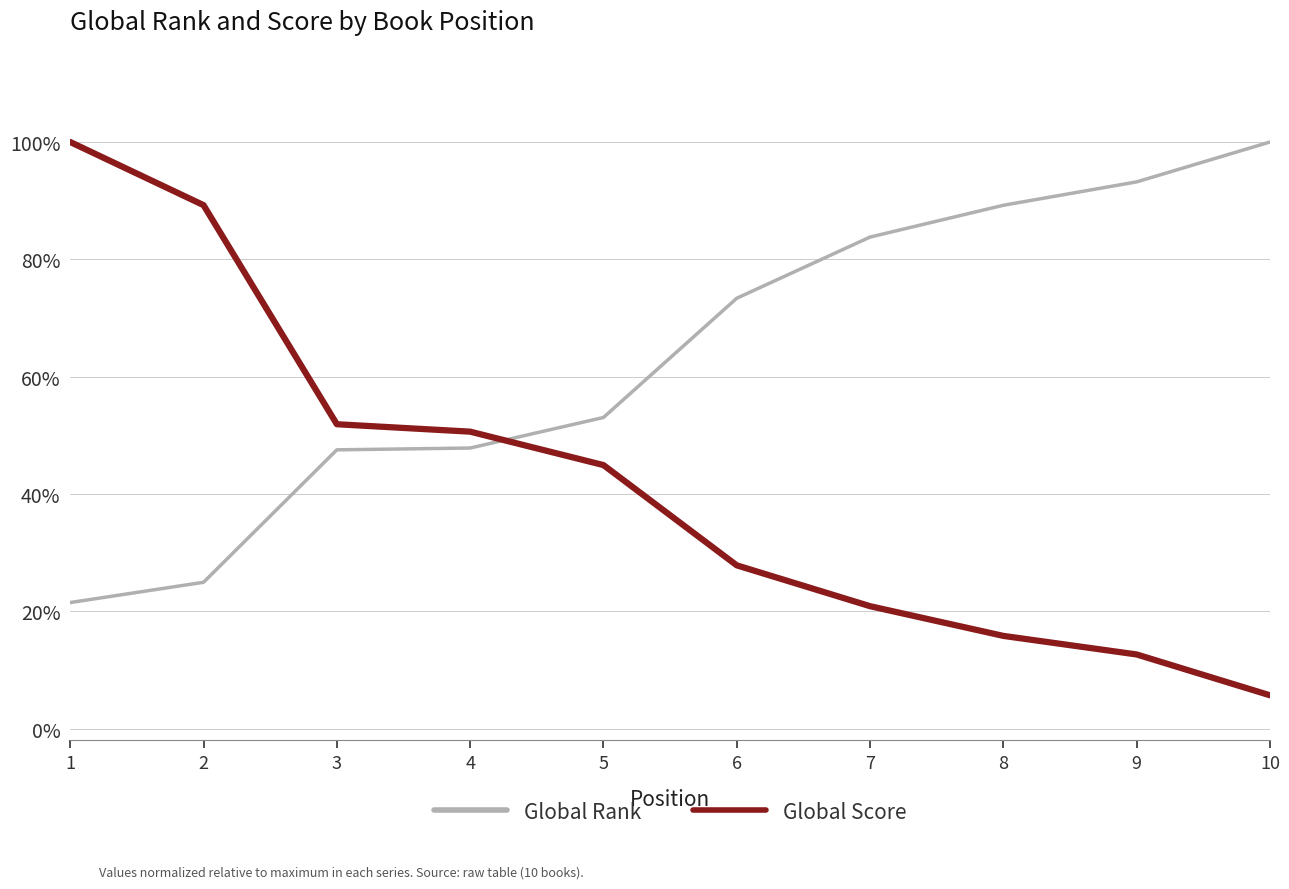

List the series in order of their peak value, highest first.

Global Rank, Global Score